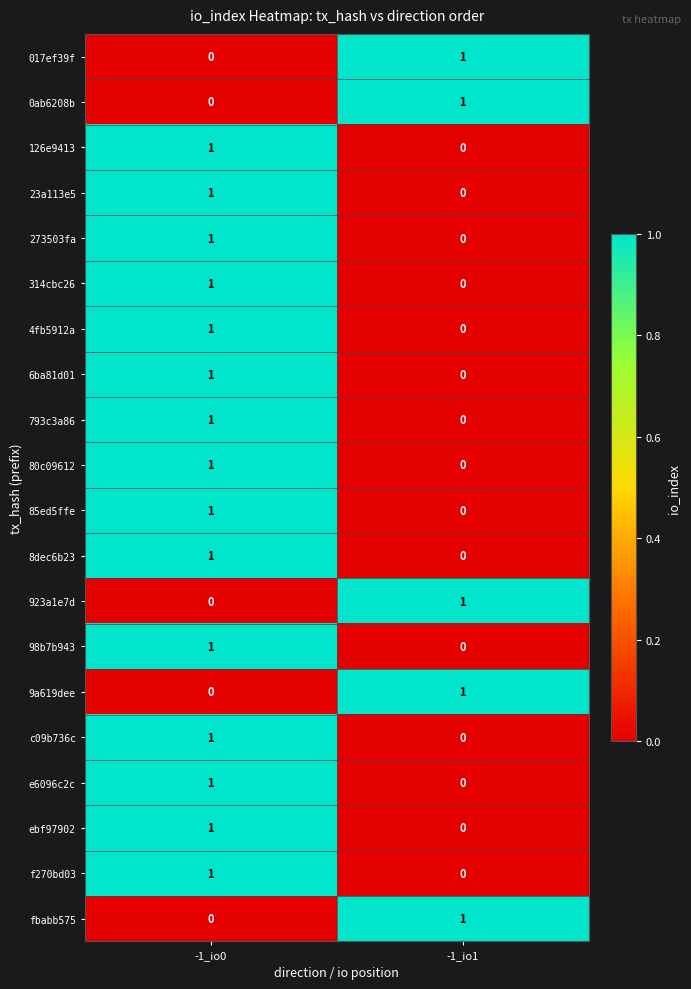

Rank the categories by 017ef39f value from lowest to highest.

-1_io0, -1_io1